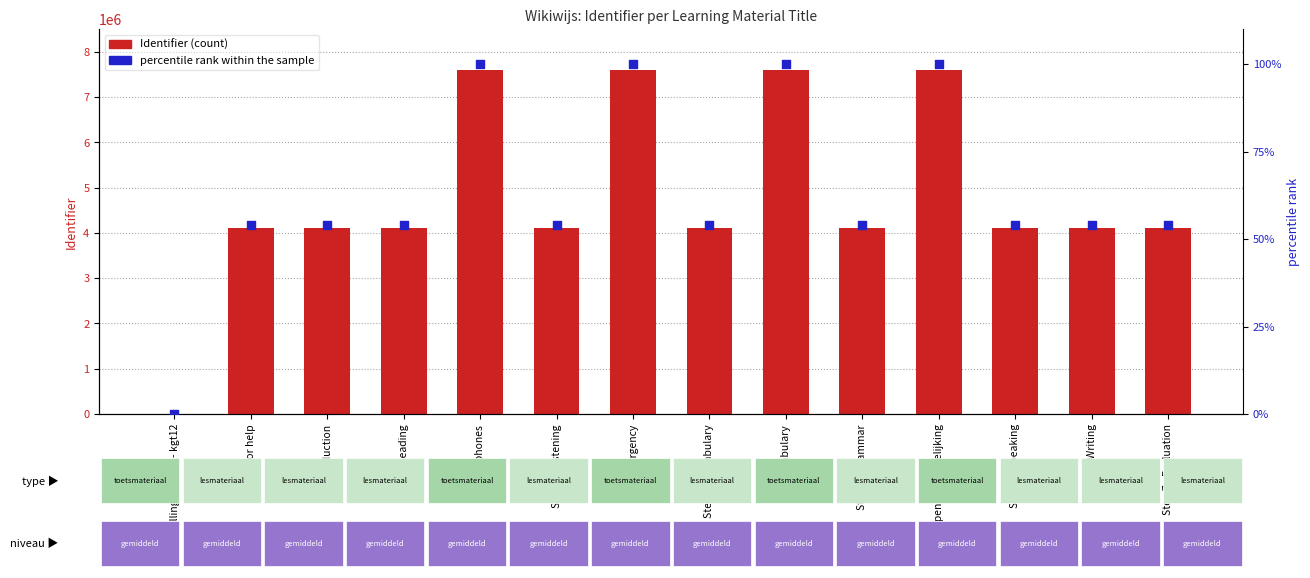

Which series contains the highest Y value?

Identifier